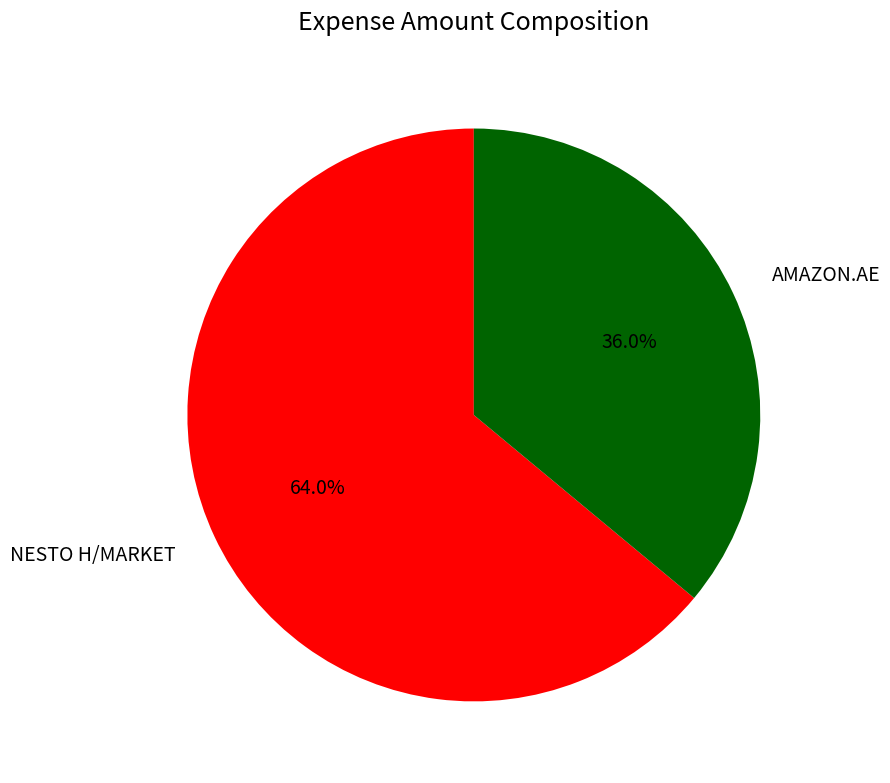

How many slices are in this pie chart?

2